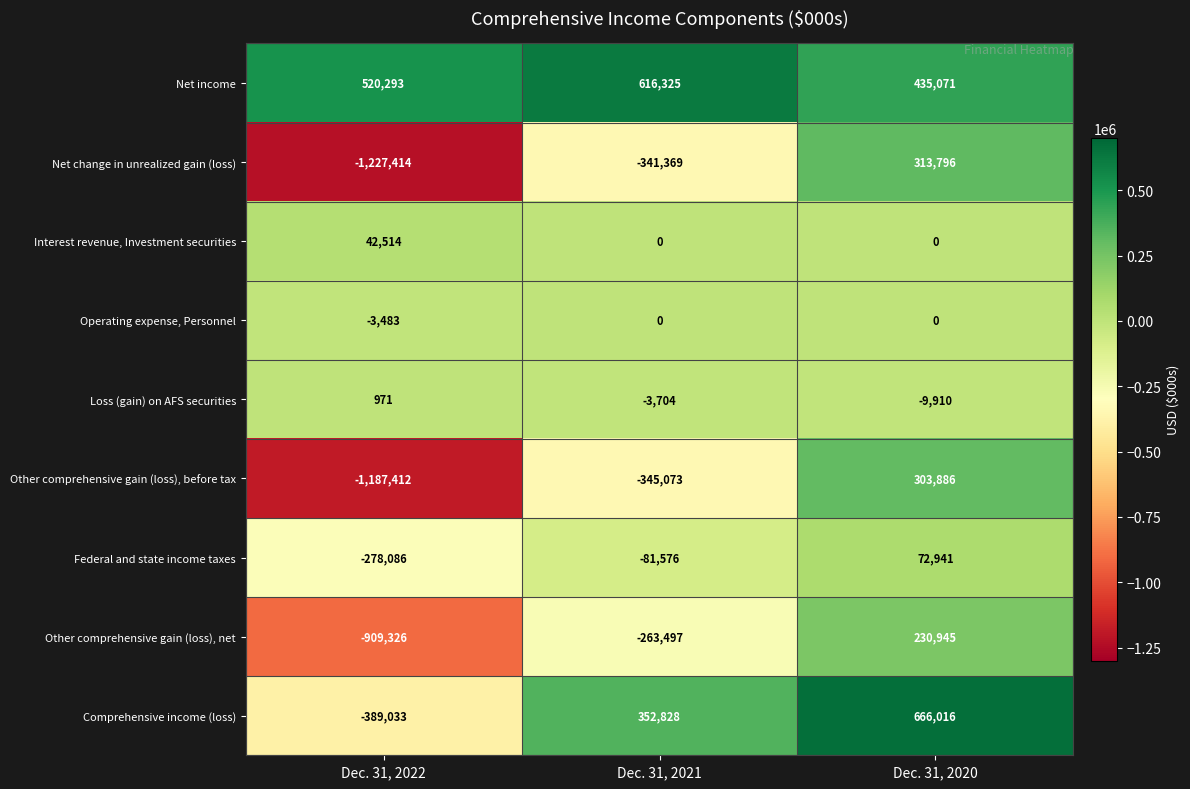

How many Operating expense, Personnel values are between -3483 and 0?

3